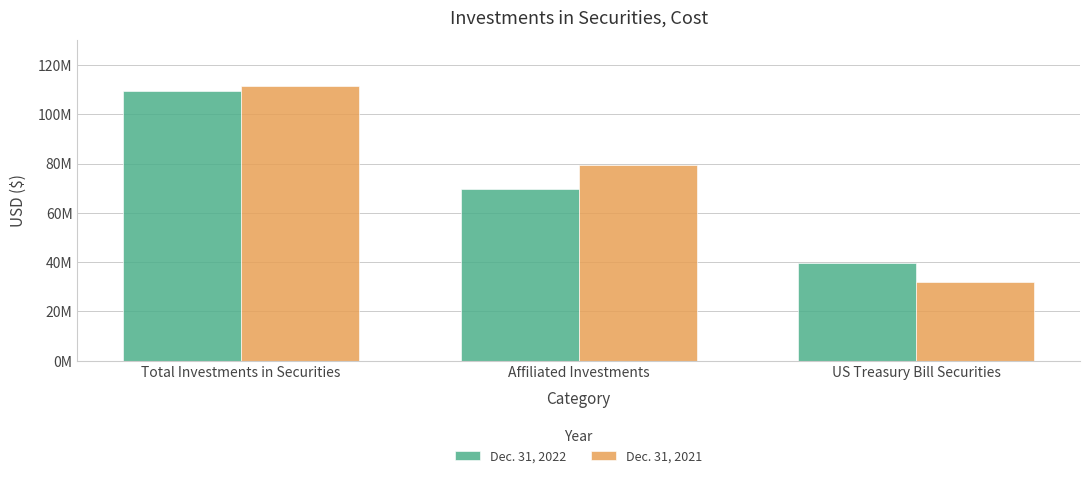

Does the chart contain any negative values?

No